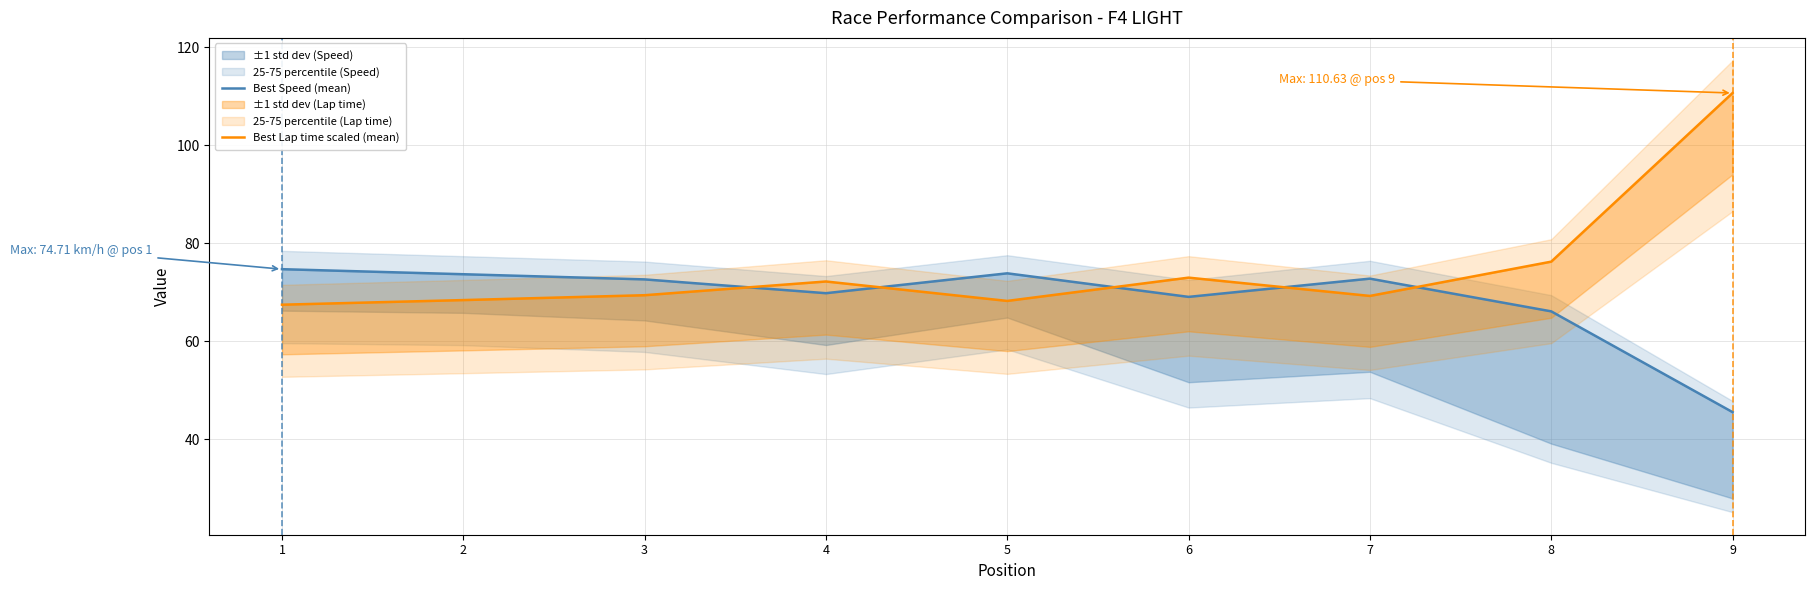

True or false: Best Speed (mean) and Best Lap time scaled (mean) intersect in this chart.

True